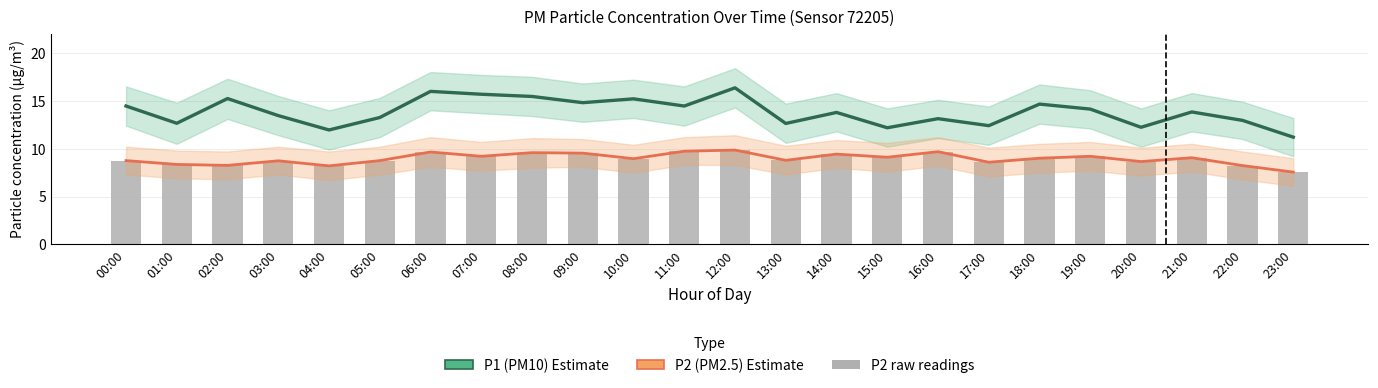

Between 19:00 and 16:00, which is larger?

19:00